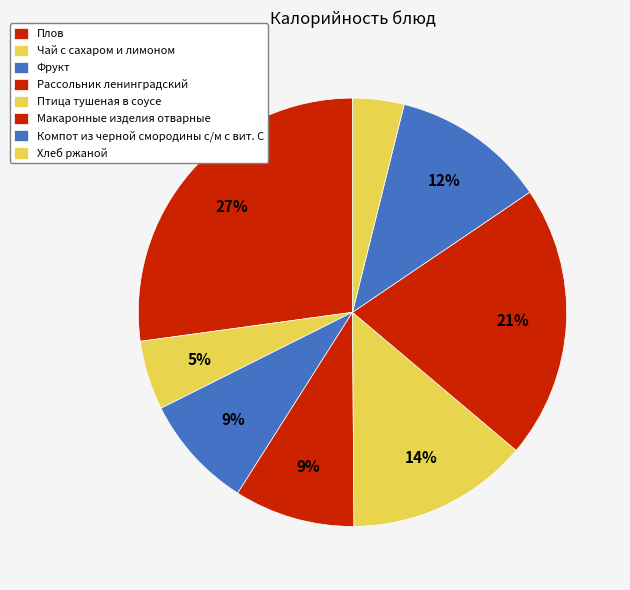

Does Хлеб ржаной represent more than half of the total?

No